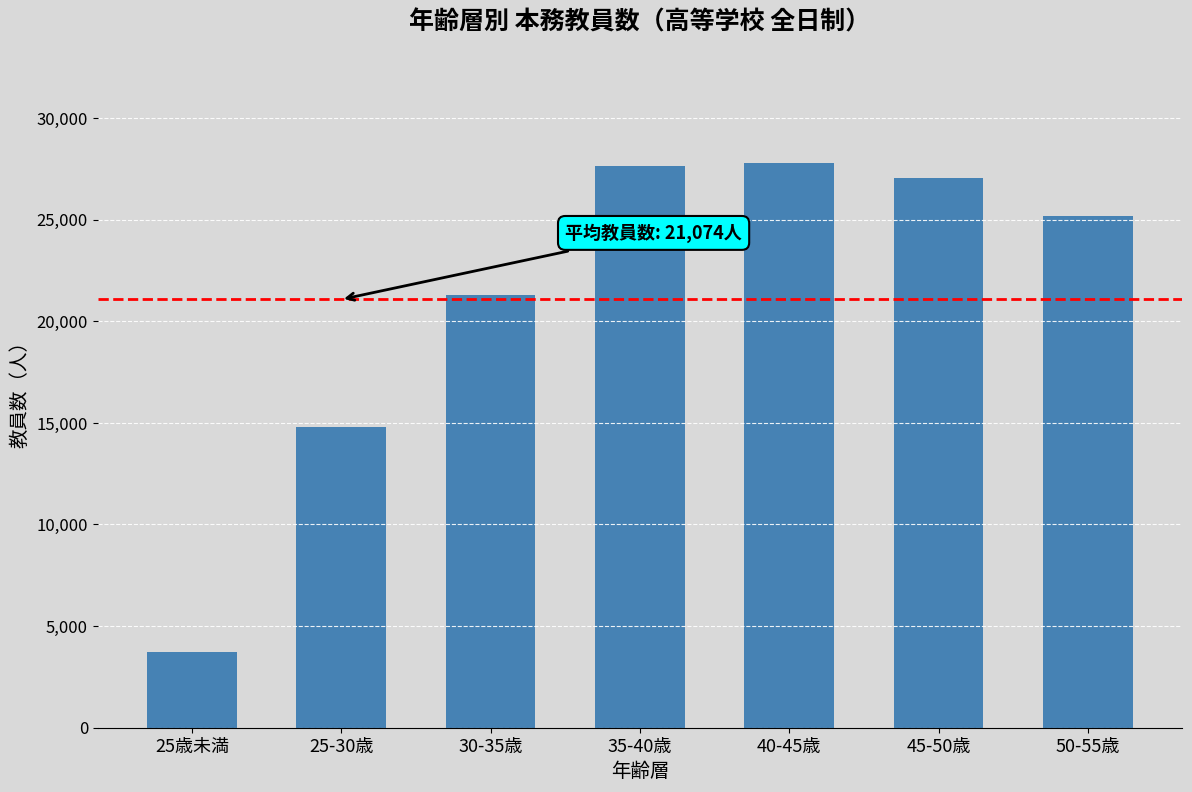

How many bars are there in total?

7